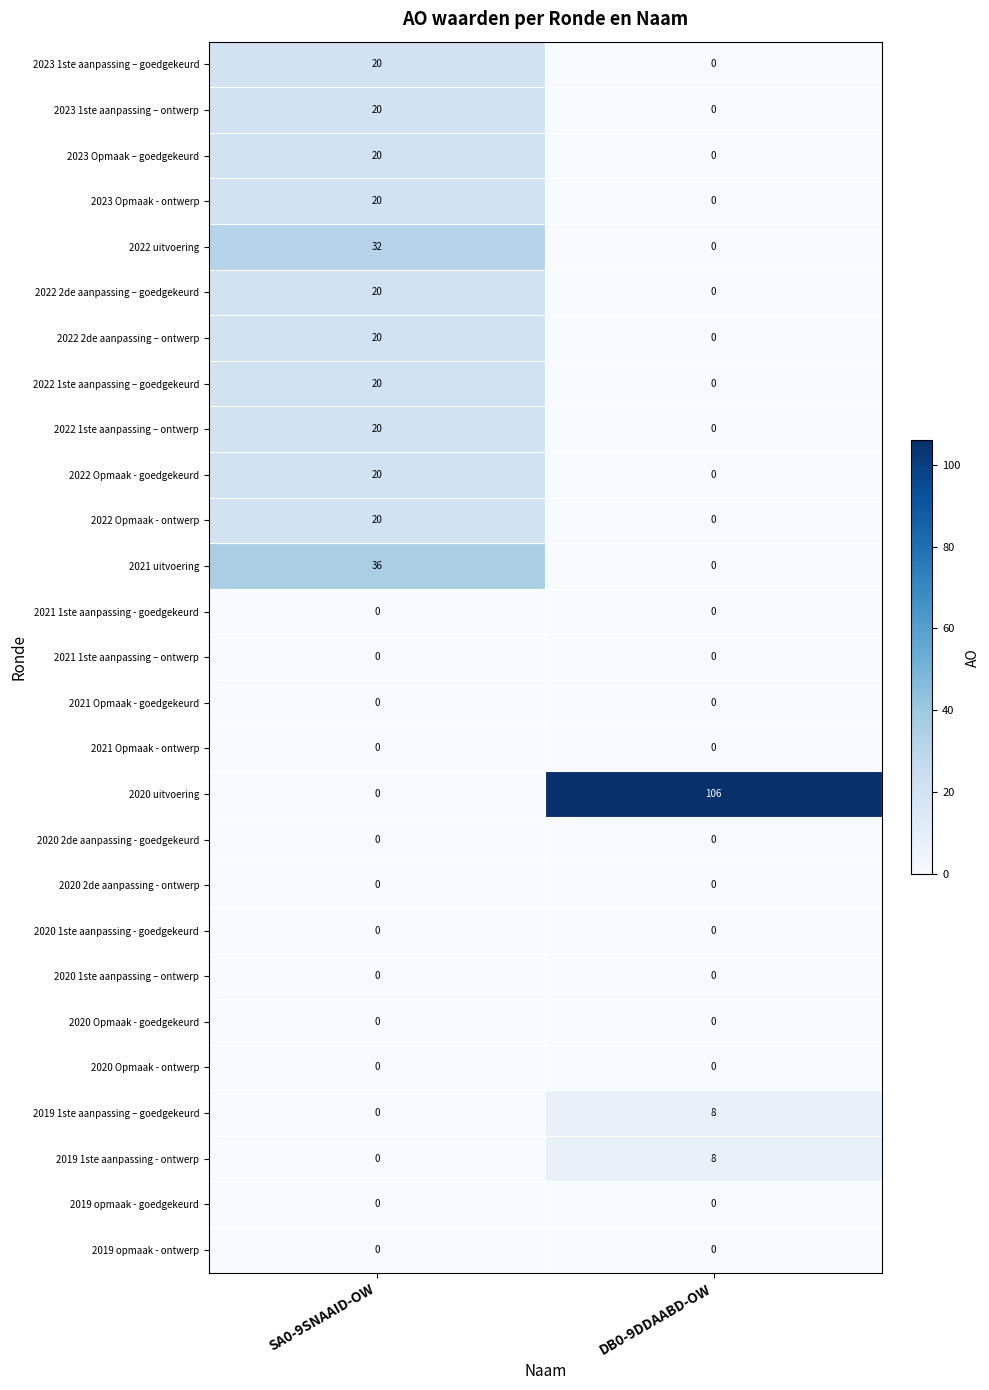

Which series has the widest spread of values?

2020 uitvoering